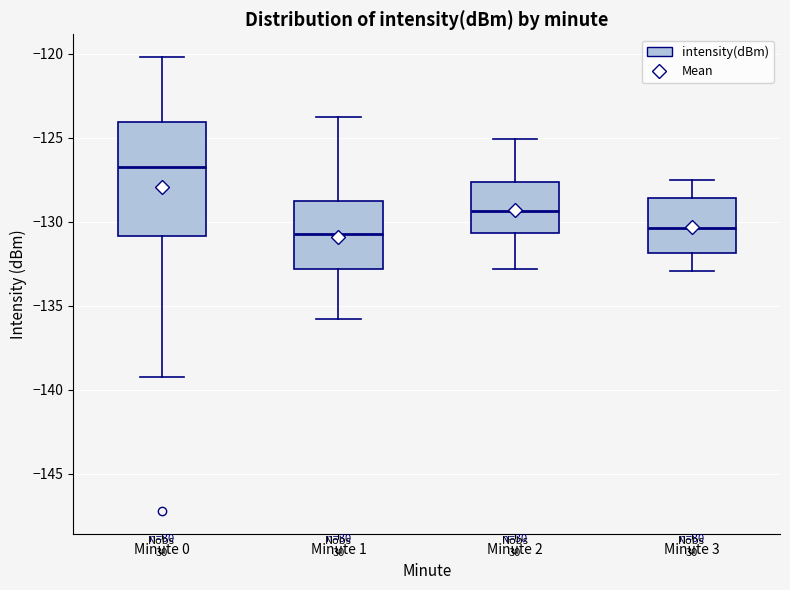

Comparing the boxes themselves (not the whiskers), which one is the tallest?

Minute 0